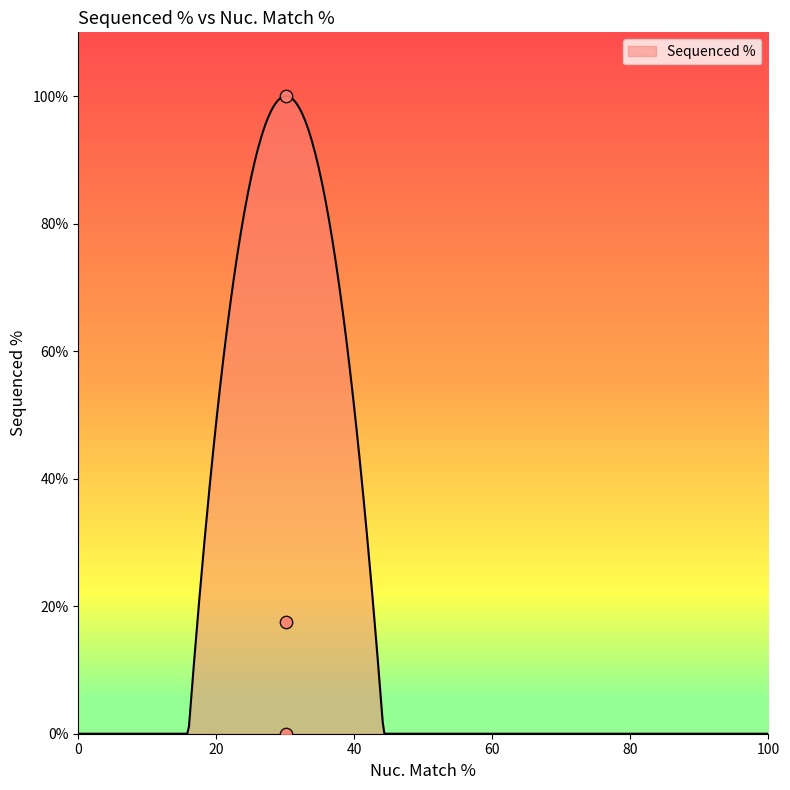

What is the change in value from ccsbBroadEn_10887 to TRCN0000474018?

-82.4